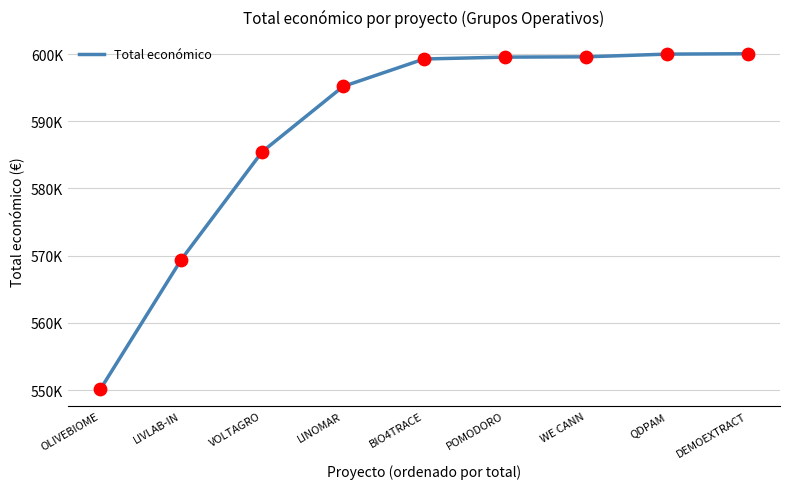

Approximately how many times larger is the value at POMODORO compared to OLIVEBIOME?

1.1